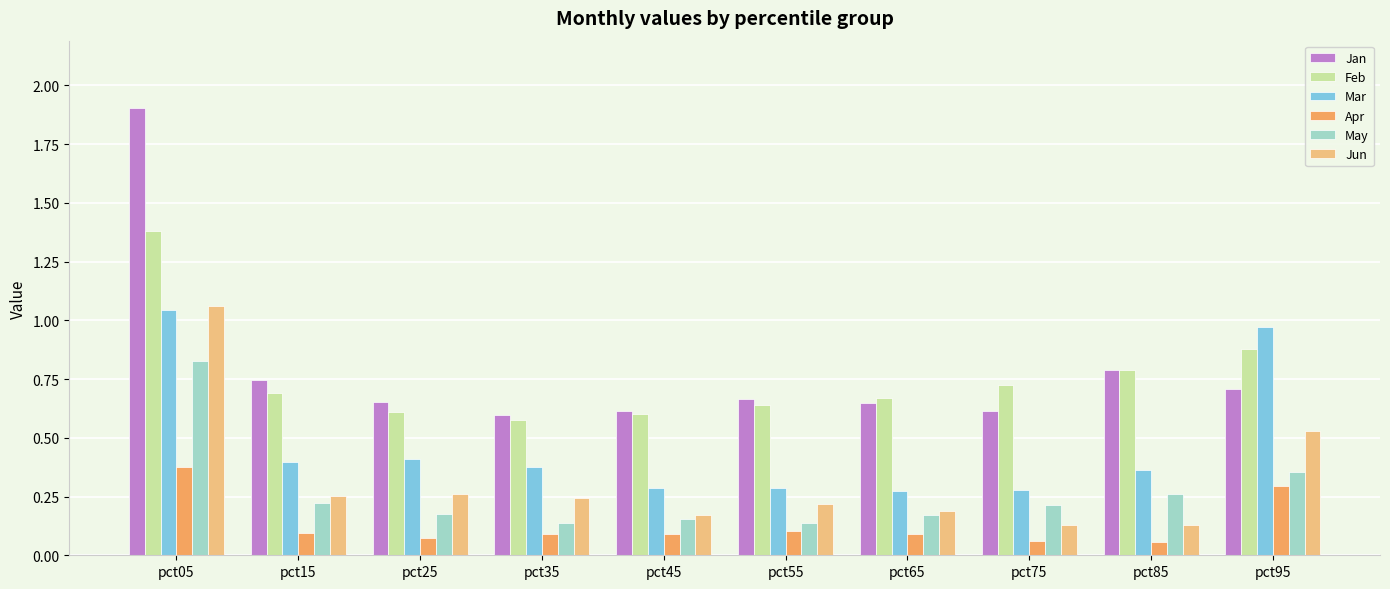

What is the sum of all Jun values?

3.2